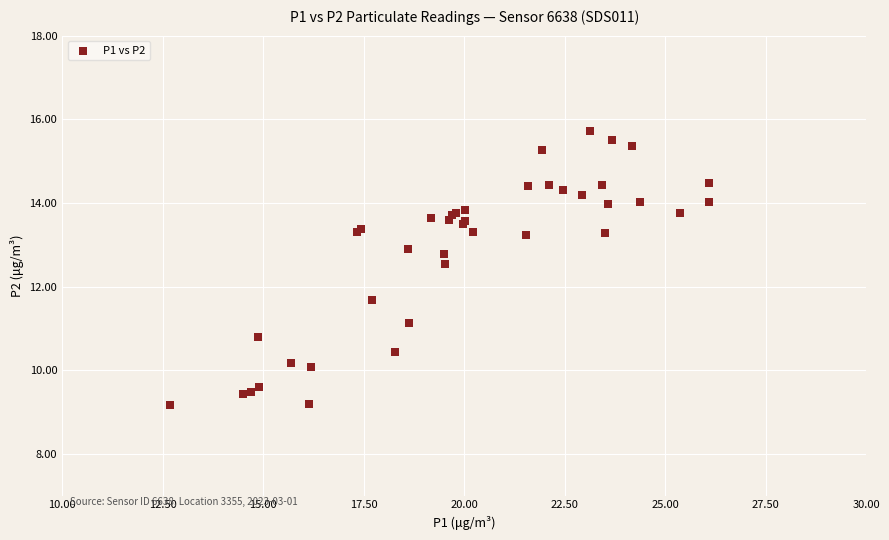

What Y value in the scatter plot is closest to 12?

11.7